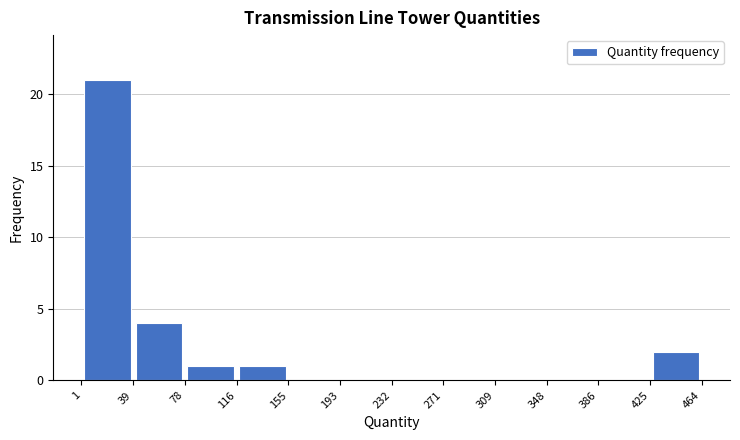

Which range on the x-axis has the tallest bar?

1 to 39